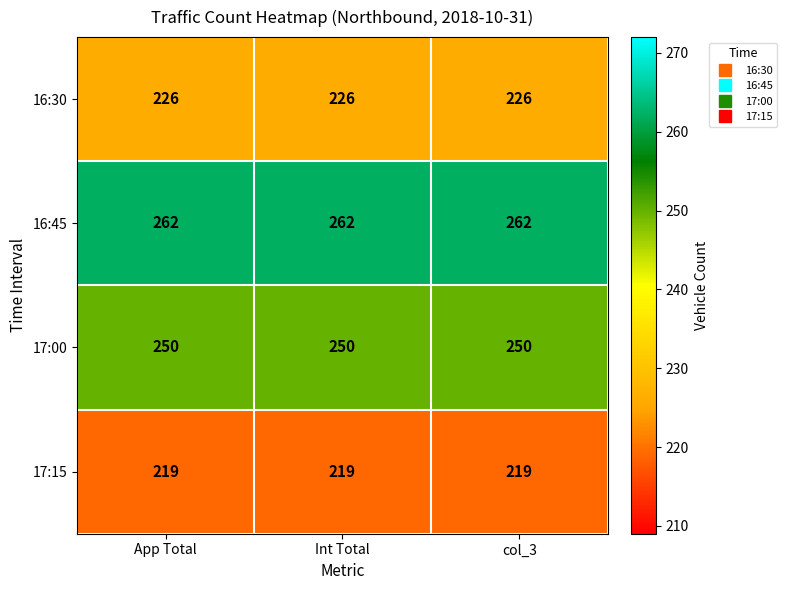

What is the lowest value of the 16:45 series?

262